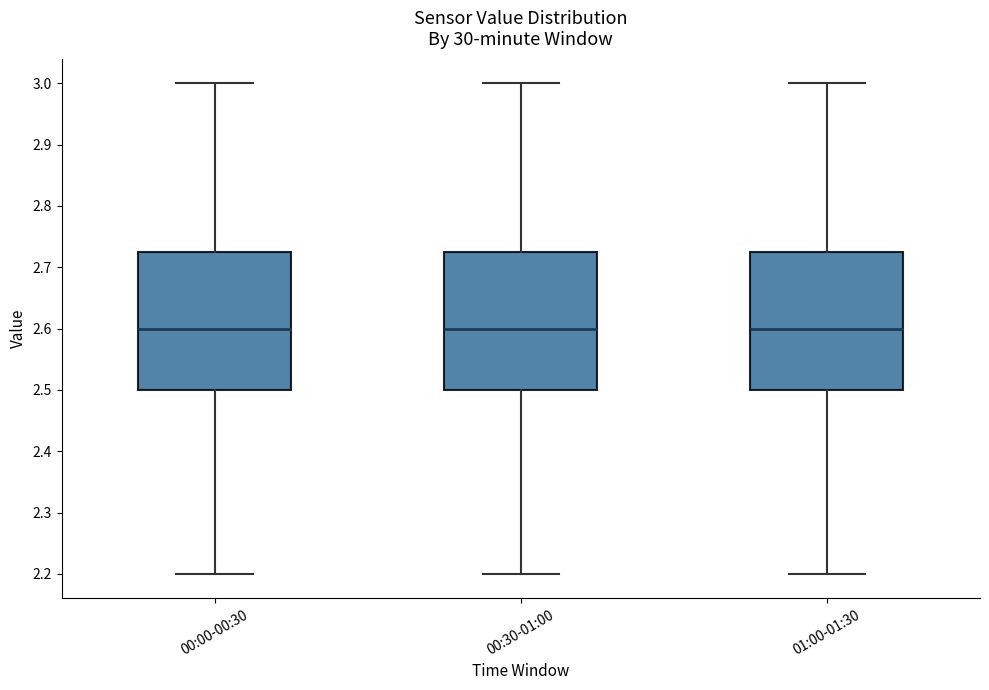

Reading left to right, read every box against the y-axis: the position of its median line, the range the box covers, and the ends of its whiskers. The values are not printed on the chart, so give them approximately, as read against the axis.

00:00-00:30: median 2.60, box 2.50 to 2.73, whiskers 2.20 to 3.00
00:30-01:00: median 2.60, box 2.50 to 2.73, whiskers 2.20 to 3.00
01:00-01:30: median 2.60, box 2.50 to 2.73, whiskers 2.20 to 3.00